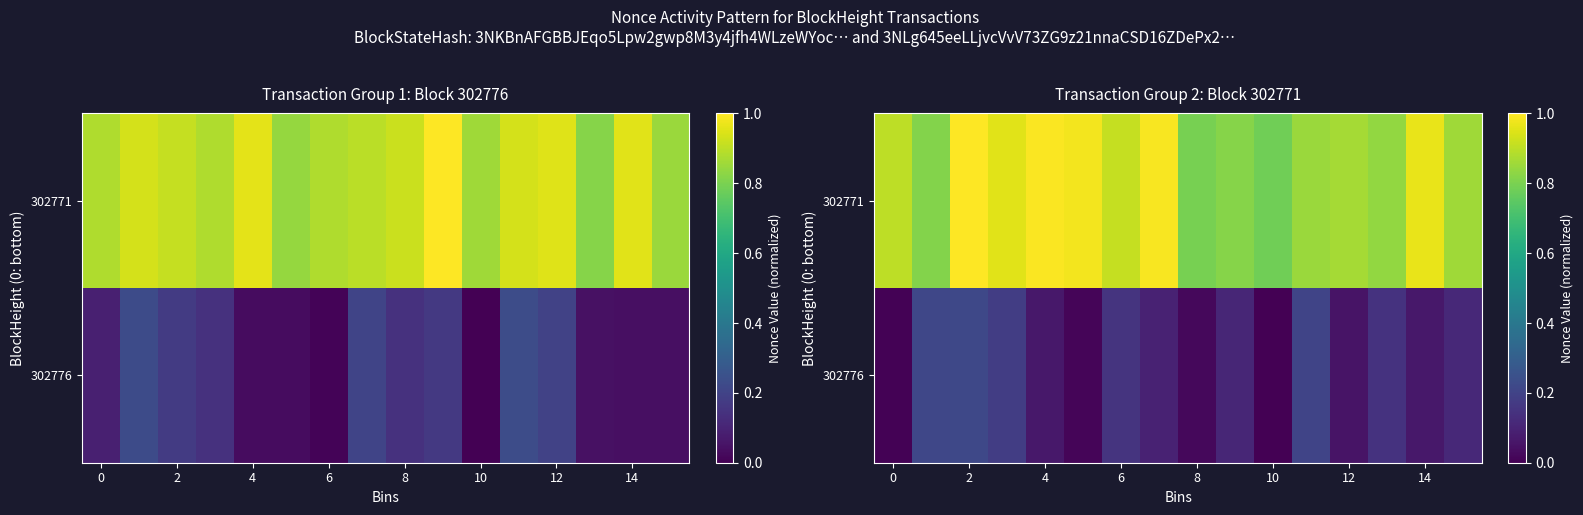

Is it true that 302776 equals 0.0 at 4?

False